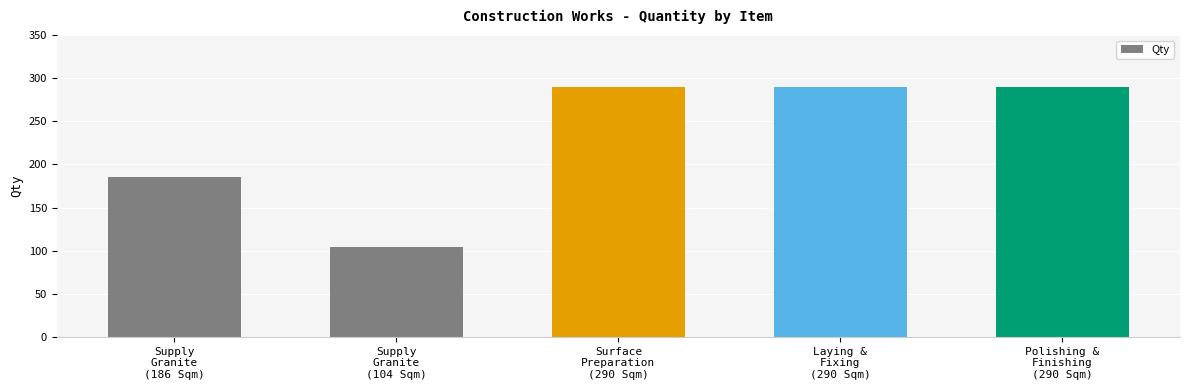

What is the value of the 2nd bar from the left?

104